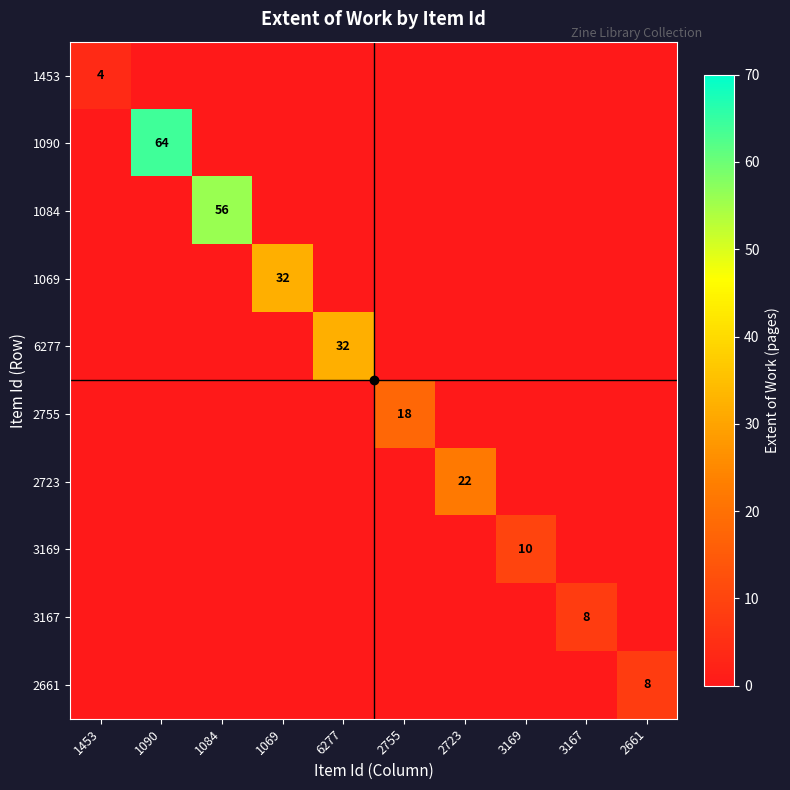

How many data points in 2661 are above 0?

1